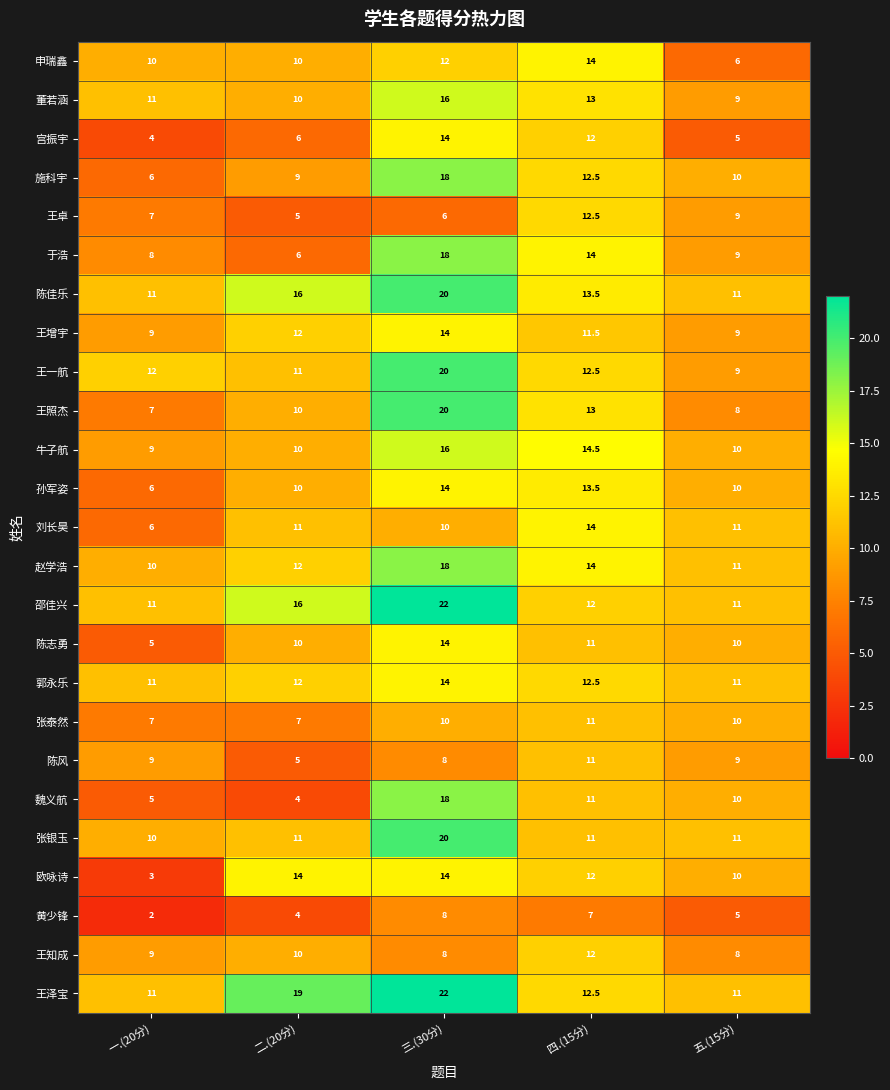

Which series has the largest total across all categories?

王泽宝